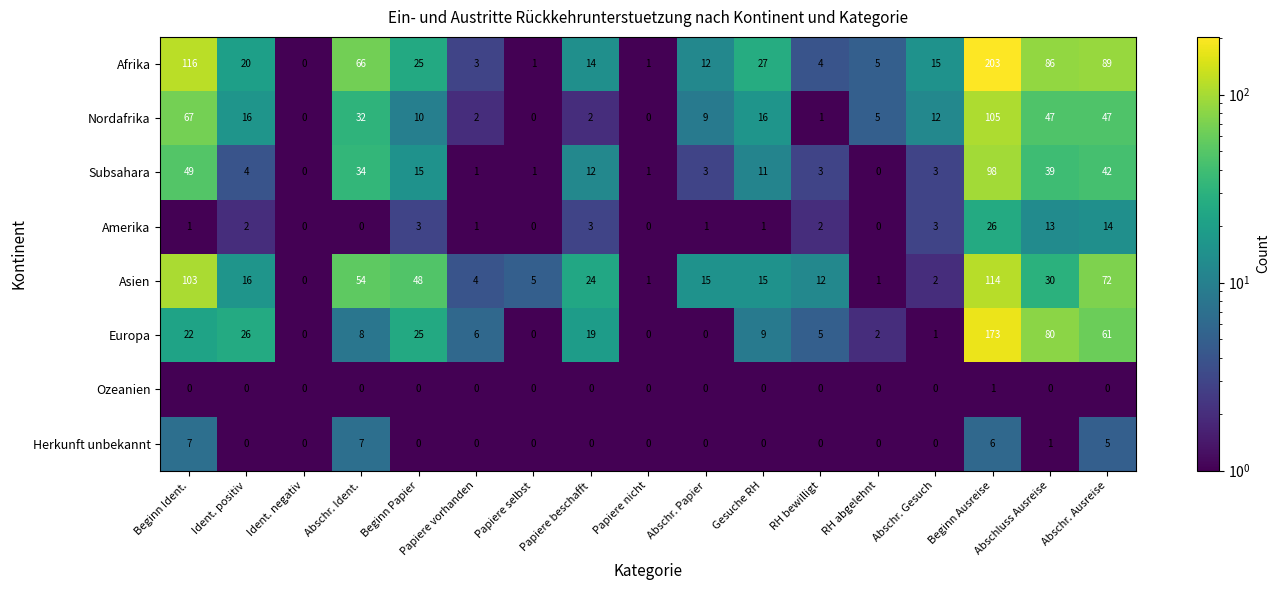

Which series changed the most between Beginn Ident. and Beginn Ausreise?

Europa